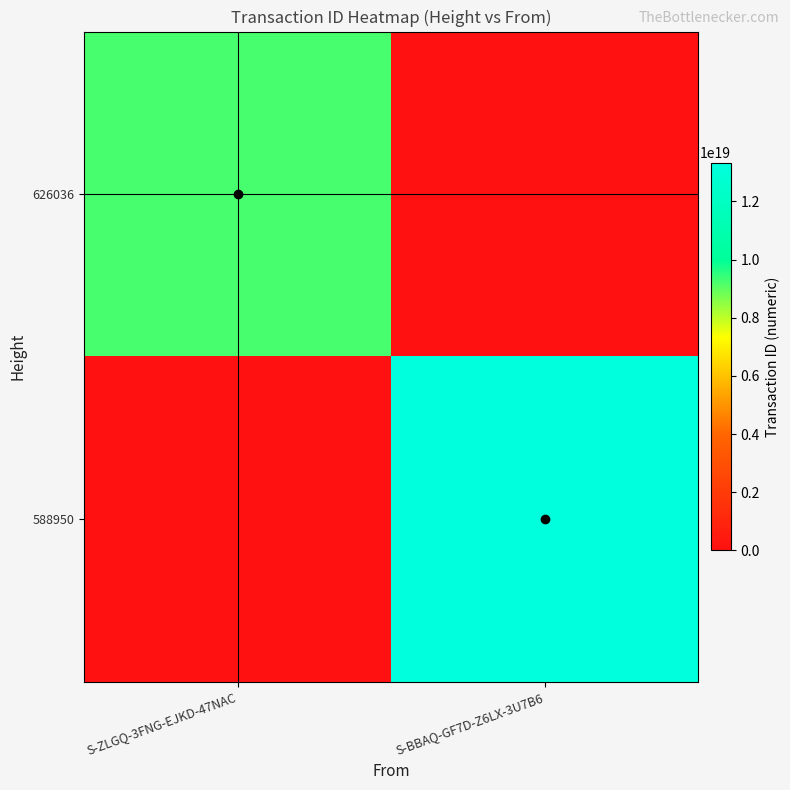

What is the total value across all series at S-ZLGQ-3FNG-EJKD-47NAC?

9265164140214790144